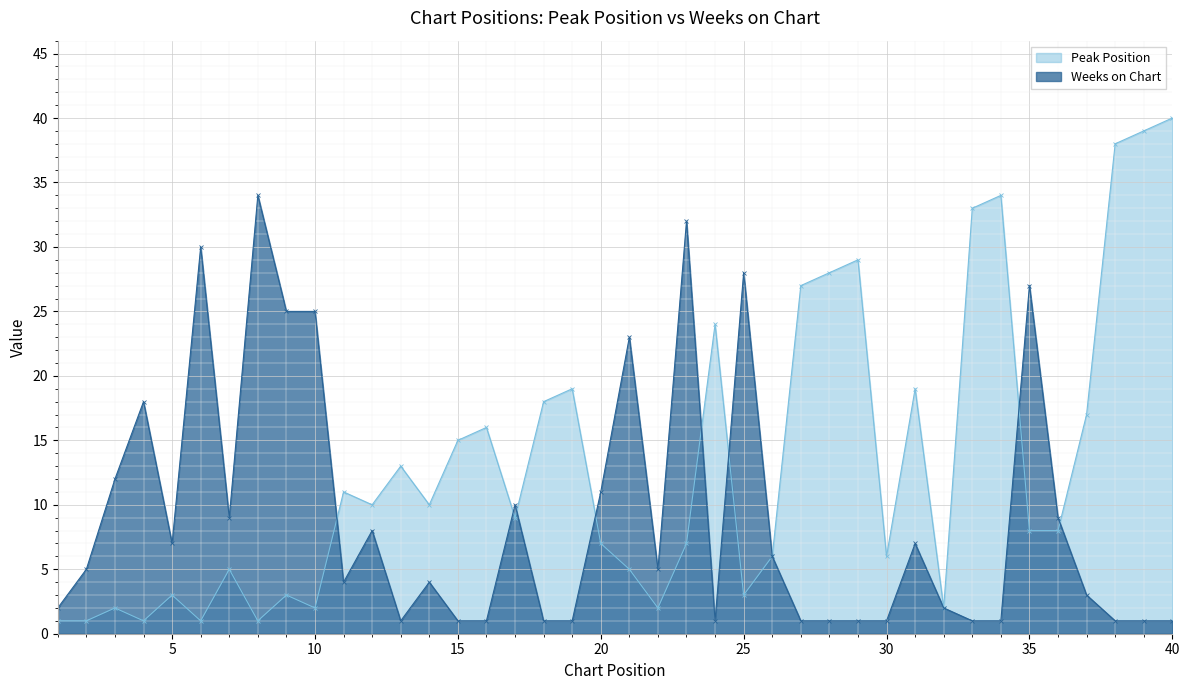

At how many categories does at least one series exceed 5?

36